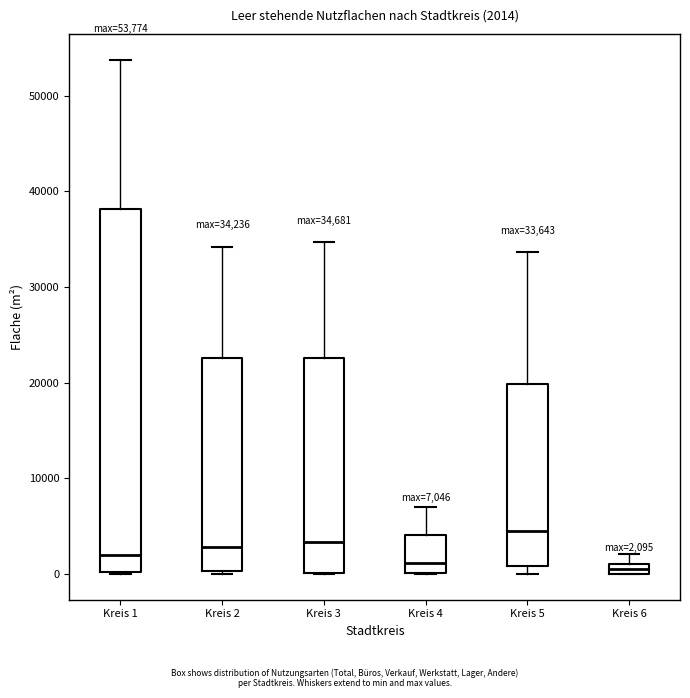

Which box is the tallest, from its lower edge to its upper edge?

Kreis 1